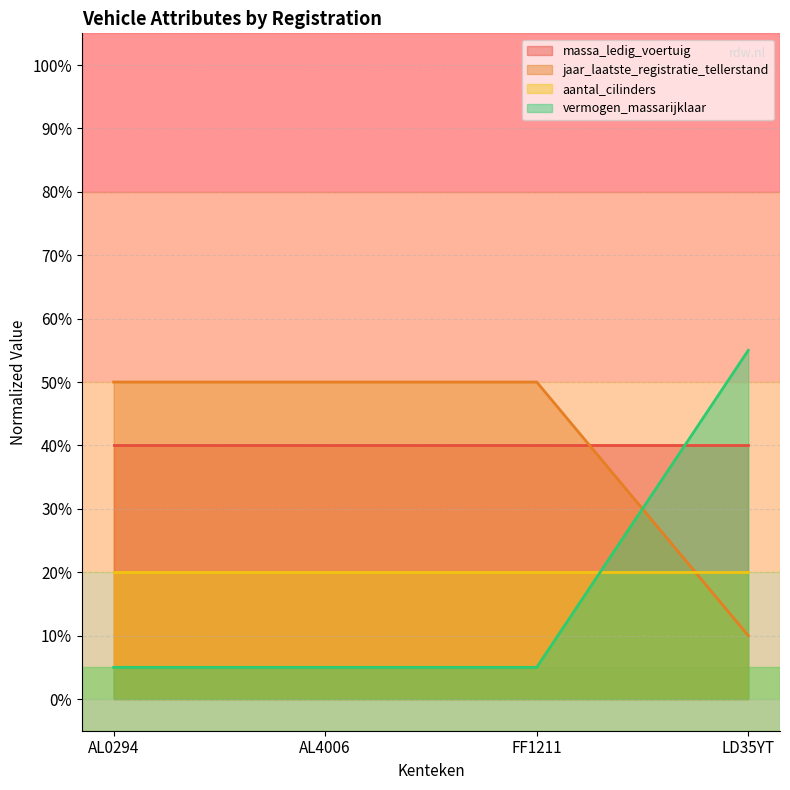

Rank the categories by jaar_laatste_registratie_tellerstand value from highest to lowest.

AL0294, AL4006, FF1211, LD35YT